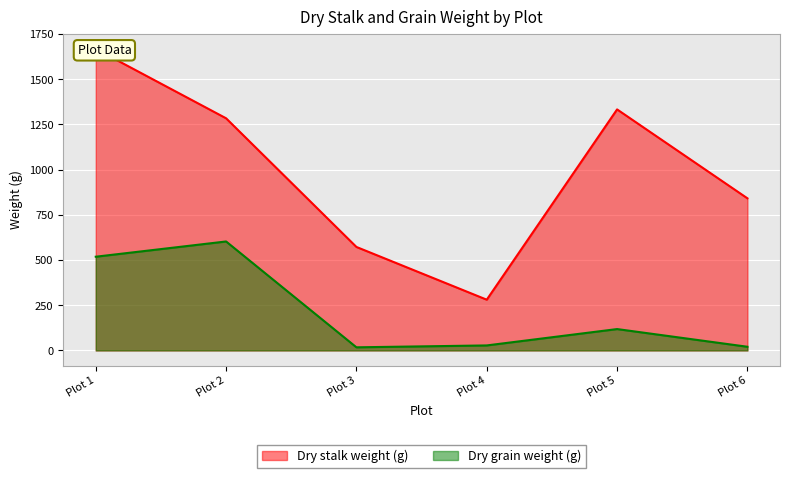

The value of Dry grain weight (g) at Plot 2 is 602.8. True or false?

True